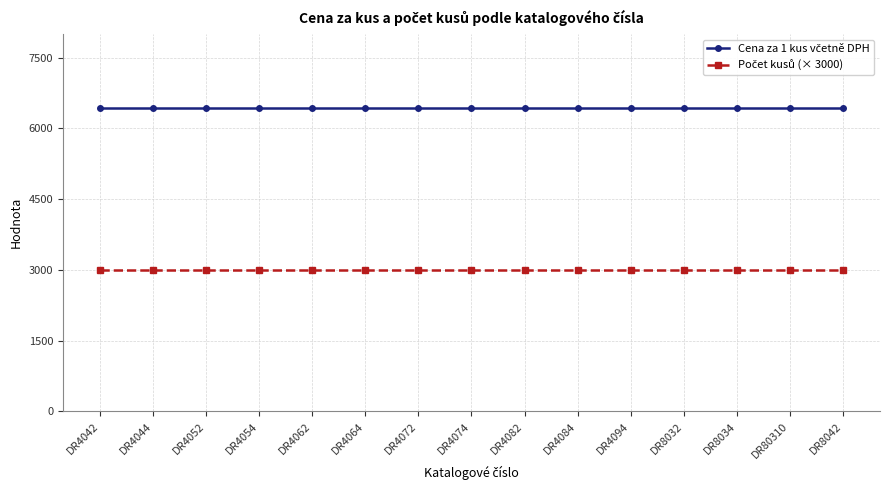

What is the label of the 10th point from the right?

DR4064